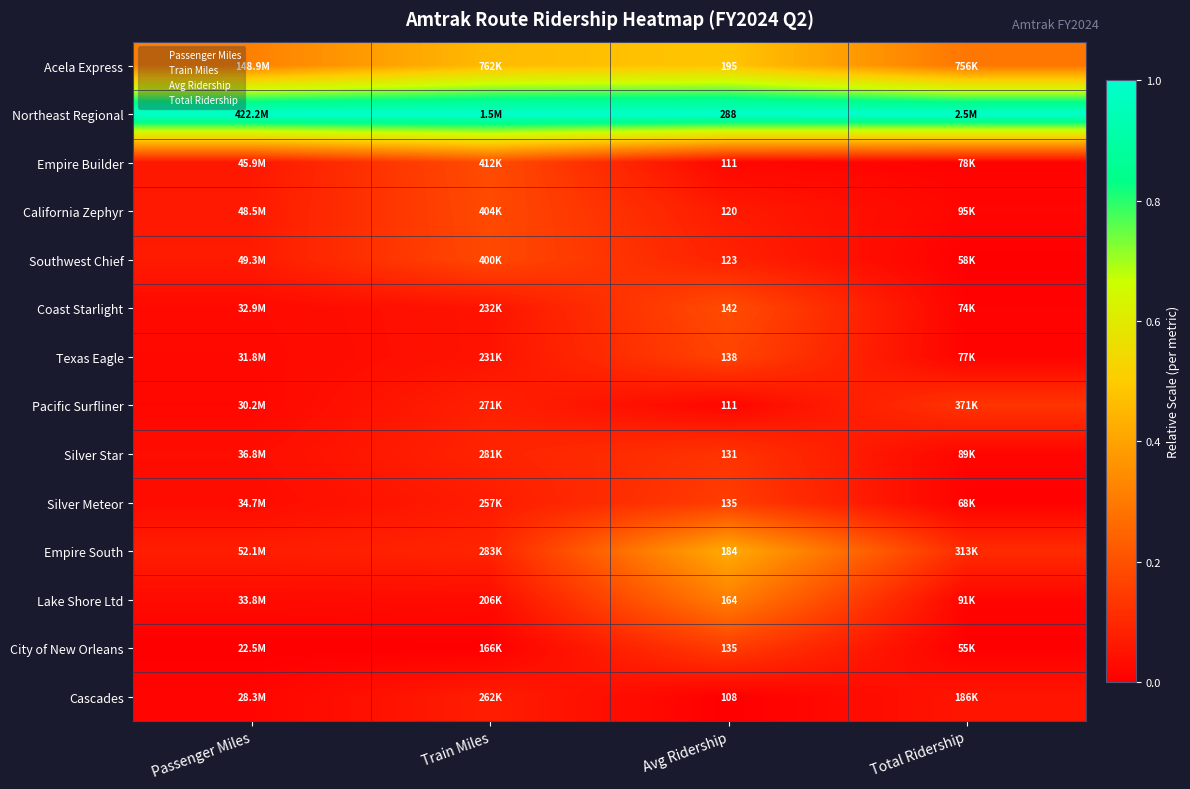

Rank the series at Total Ridership from highest to lowest value.

Northeast Regional, Acela Express, Pacific Surfliner, Empire South, Cascades, California Zephyr, Lake Shore Ltd, Silver Star, Empire Builder, Texas Eagle, Coast Starlight, Silver Meteor, Southwest Chief, City of New Orleans